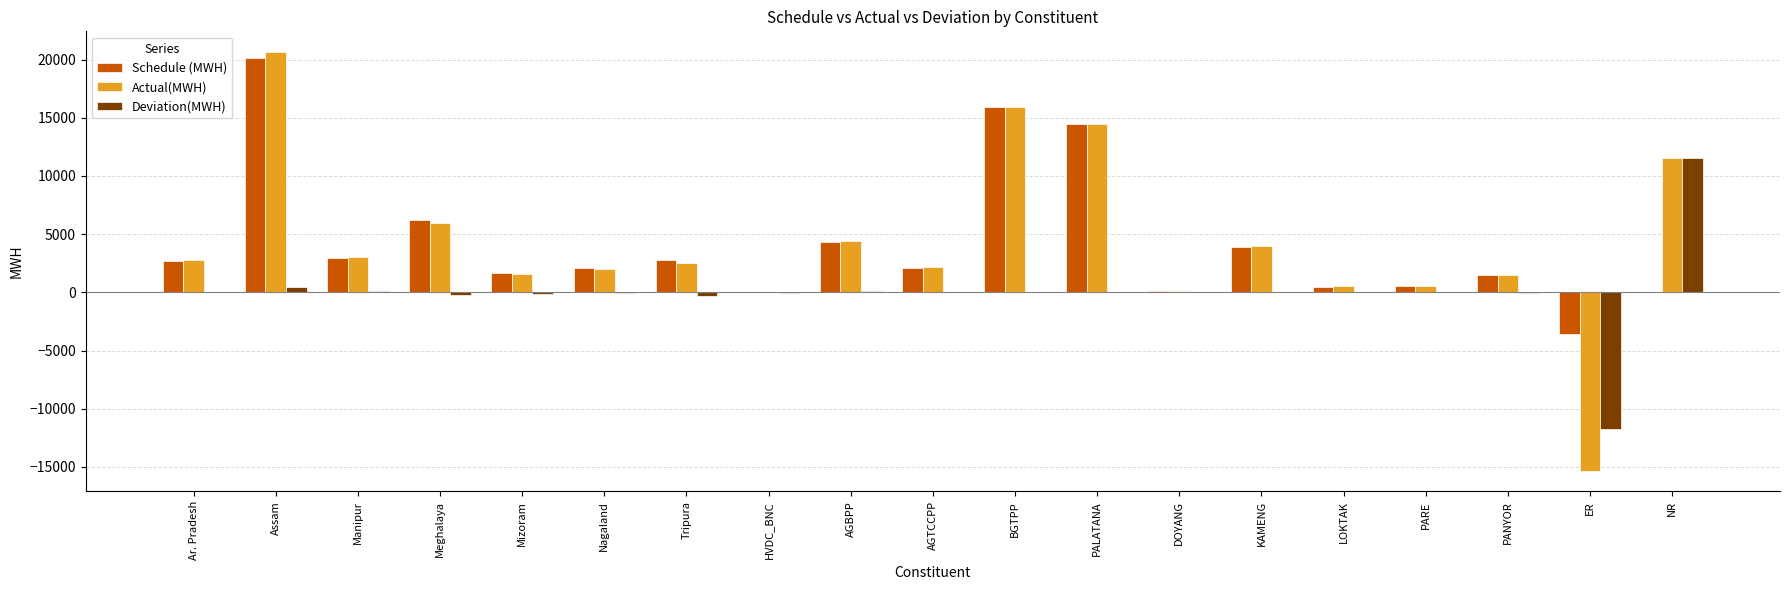

At which category is the sum across all series the highest?

Assam